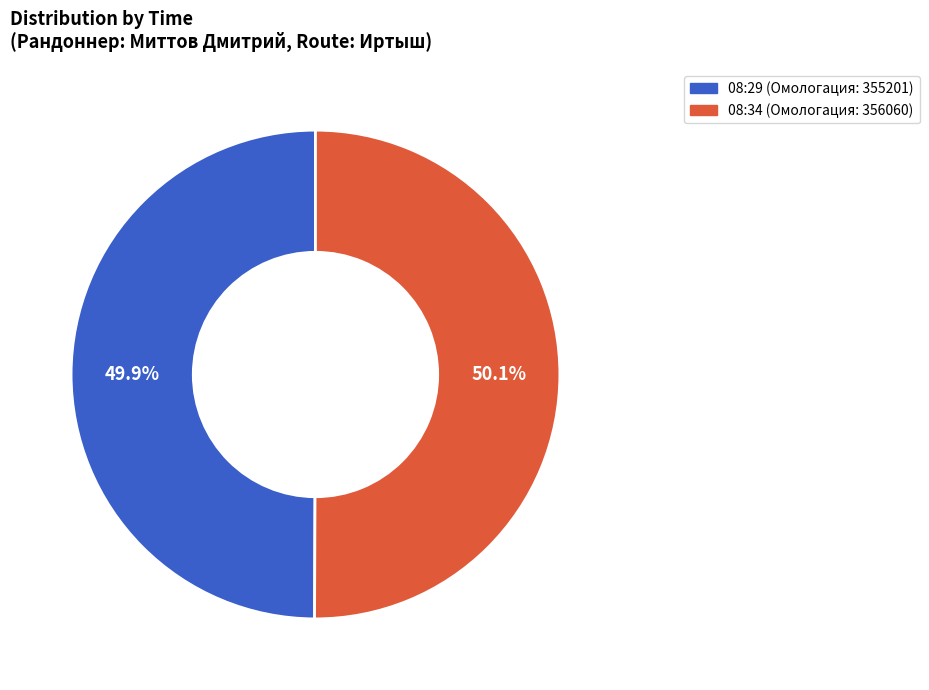

What is the ratio of the value at 08:29 to the value at 08:34?

1.0